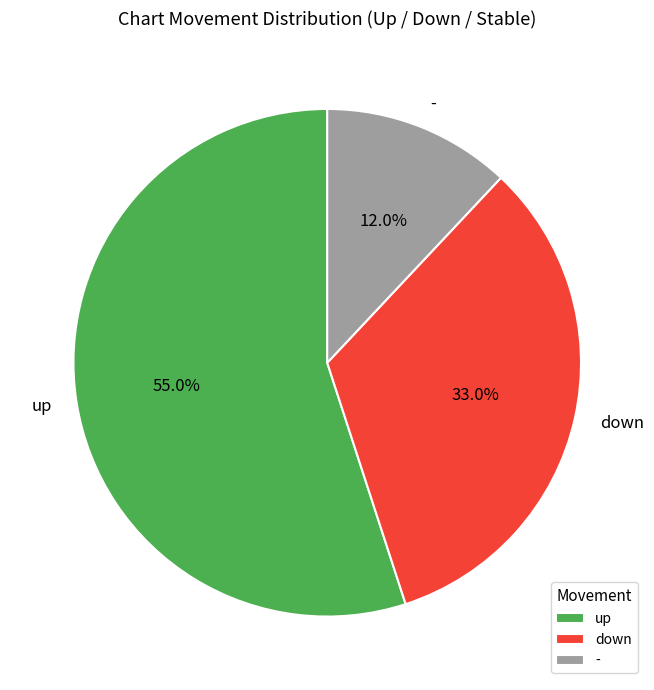

Is it true that down is 33% of the pie?

True